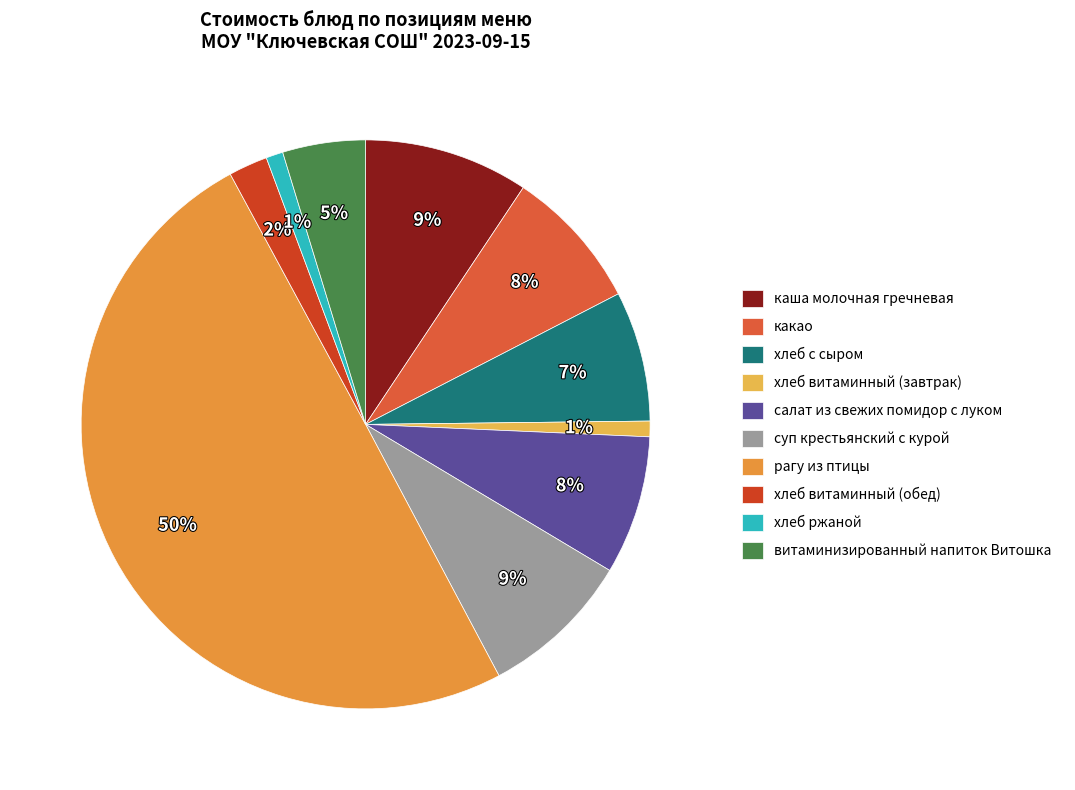

What percentage is NOT represented by суп крестьянский с курой?

91.3%